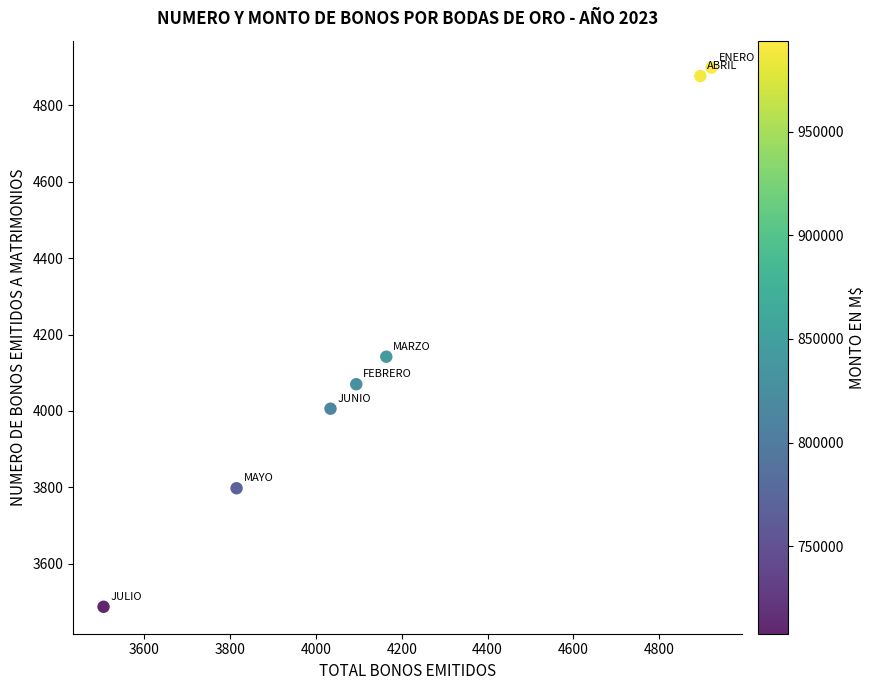

What Y value in the scatter plot is closest to 4193?

4142